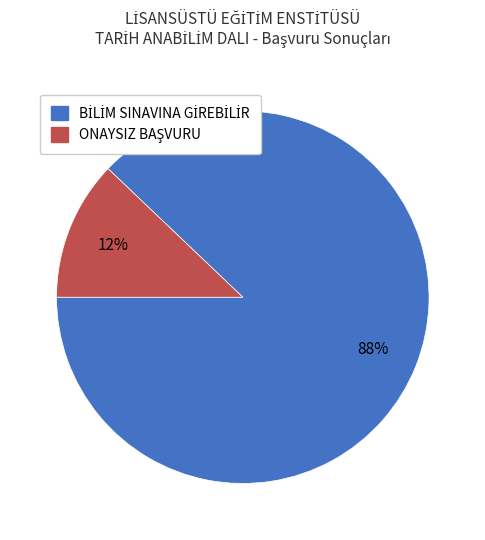

Does any single category account for the majority?

Yes